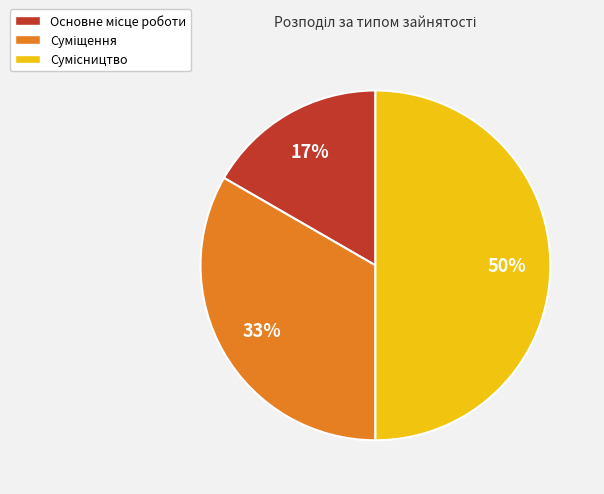

To the nearest percent, what is the average slice percentage?

33%